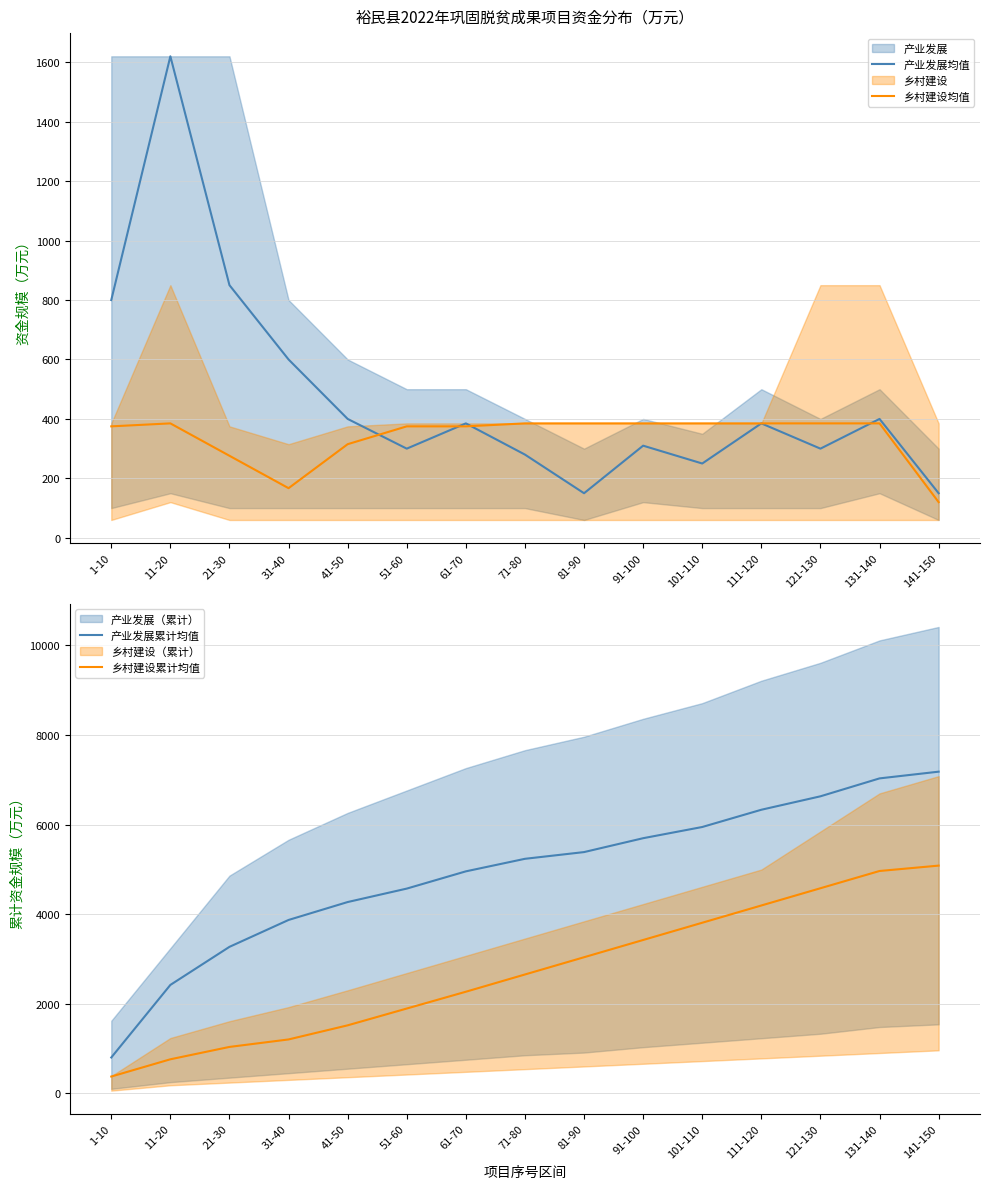

Which series has the largest range (max minus min)?

产业发展累计均值